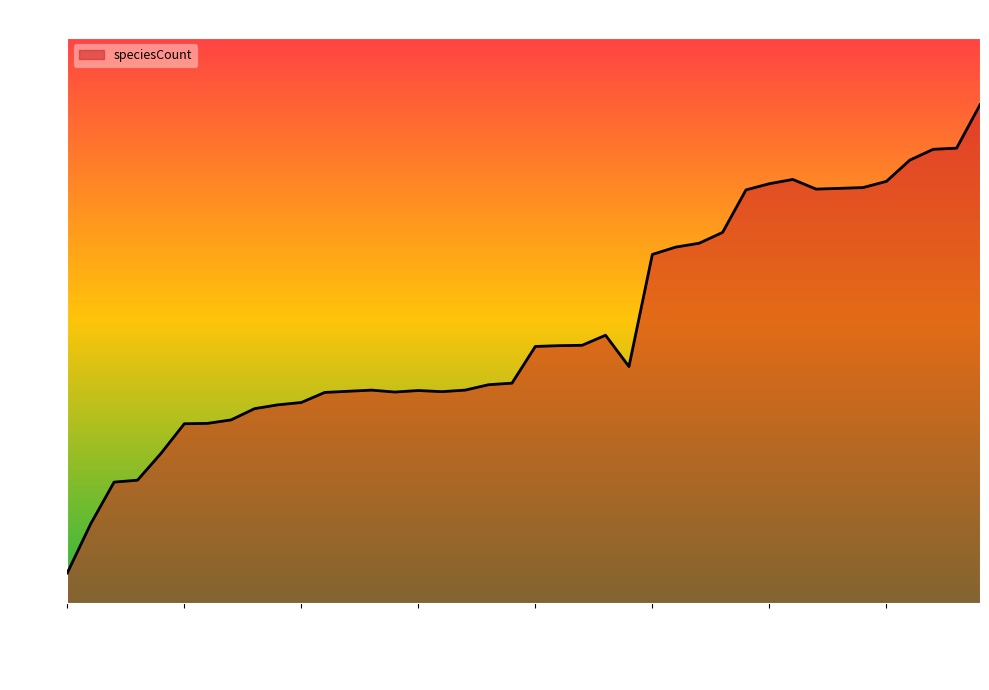

What is the difference between the maximum and minimum values?

1211